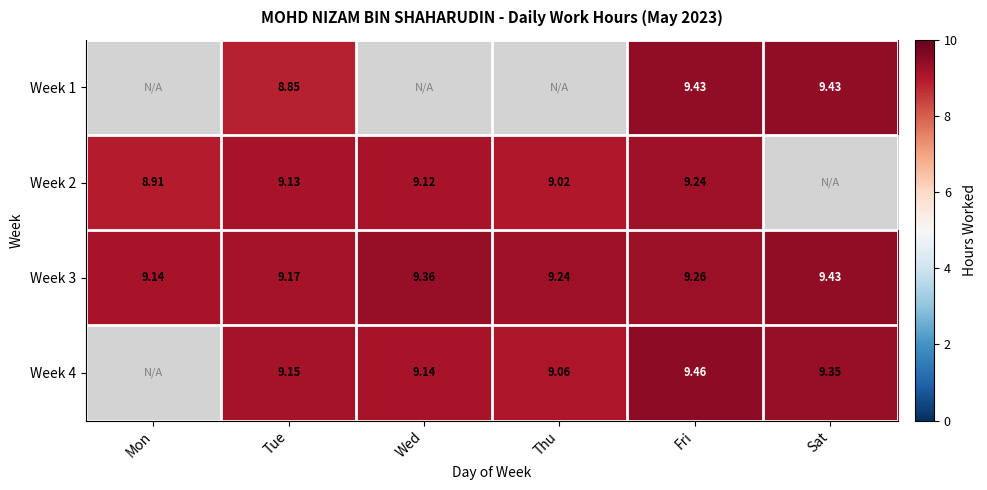

Is the value of Week 3 at Mon greater than the value of Week 4 at Sat?

No